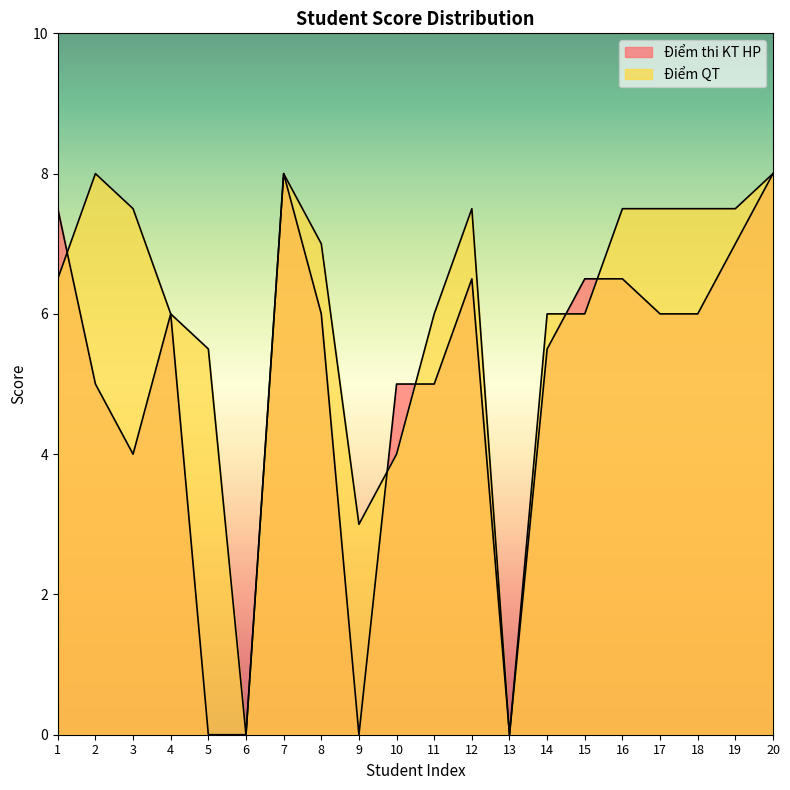

How many lines are shown in the chart?

2